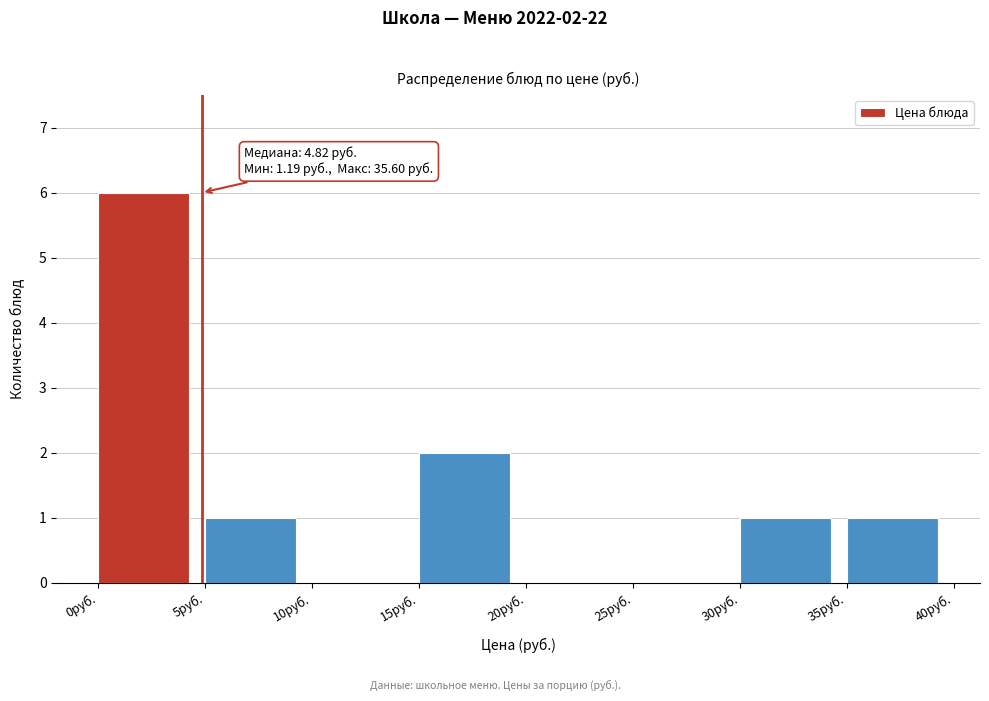

Over which range of the x-axis is the bar tallest?

0 to 5